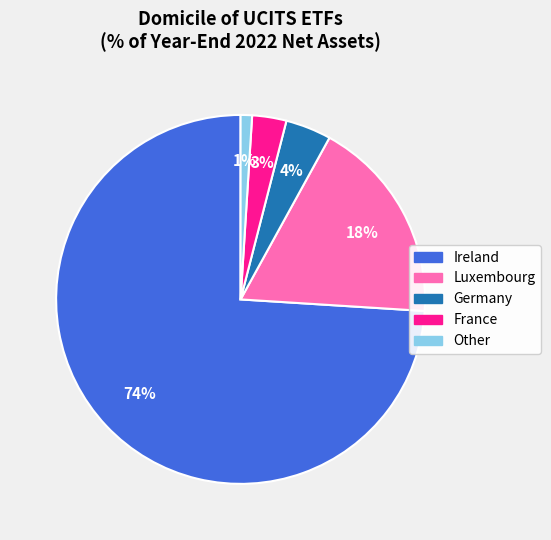

To the nearest percent, what percentage of the pie is Ireland?

74%